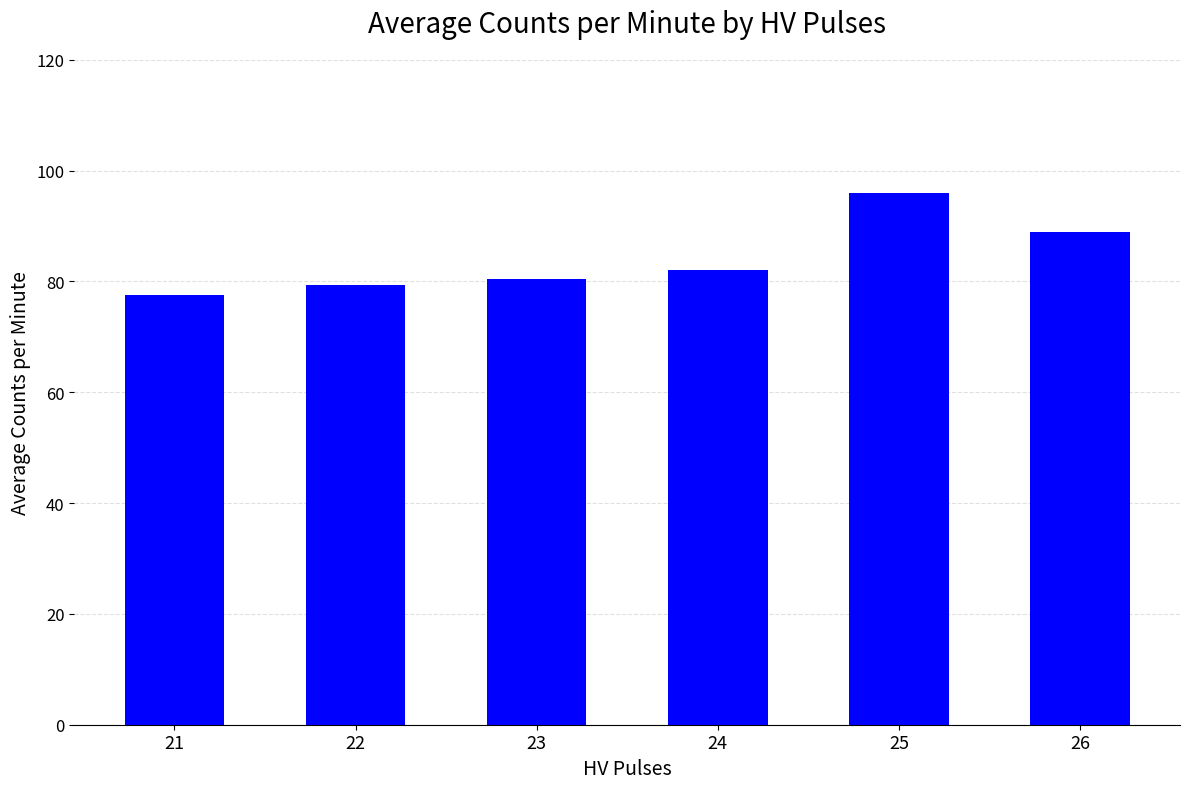

Rank the categories by value from highest to lowest.

25, 26, 24, 23, 22, 21